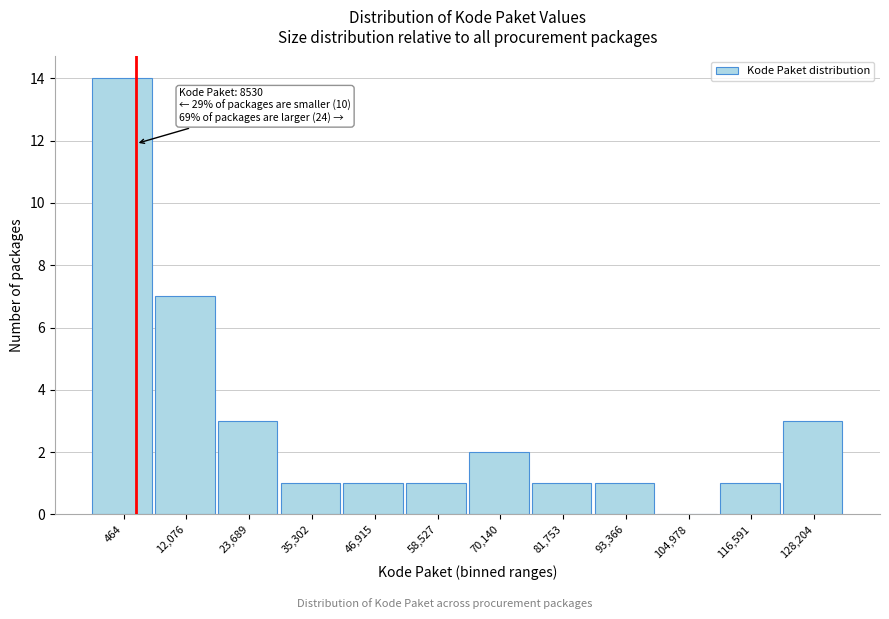

Reading left to right, extract all data points from this chart.

464=14	12,076=7	23,689=3	35,302=1	46,915=1	58,527=1	70,140=2	81,753=1	93,366=1	104,978=0	116,591=1	128,204=3